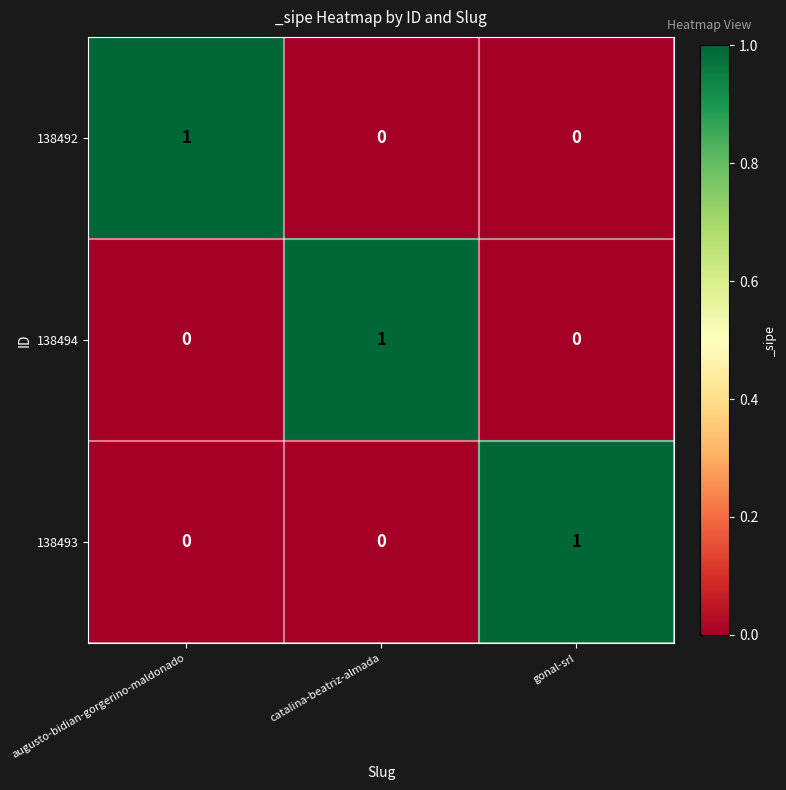

How many values in the 138493 series exceed 0?

1